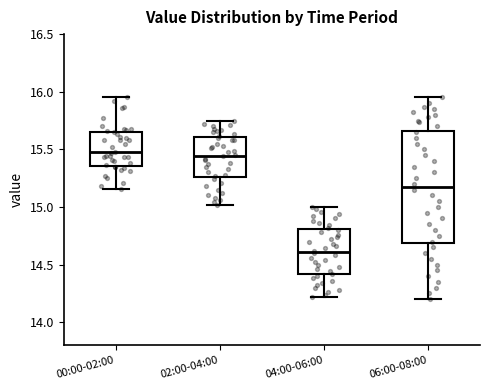

Which box's median line is the lowest?

04:00-06:00